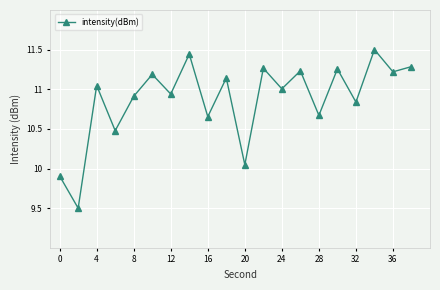

Is this an area chart (filled region under the line)?

No